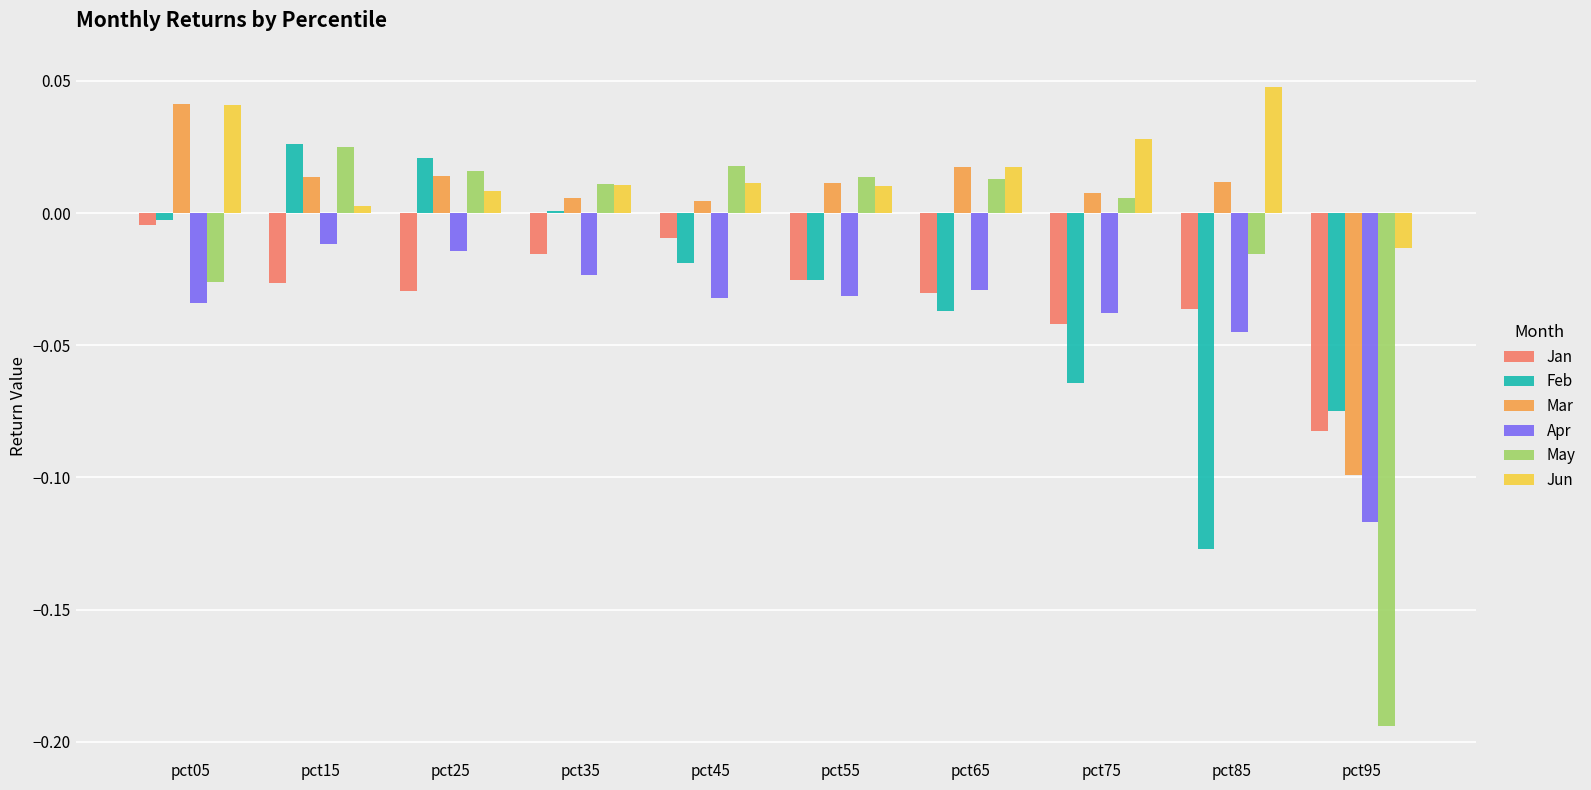

How many bars are there in total?

60